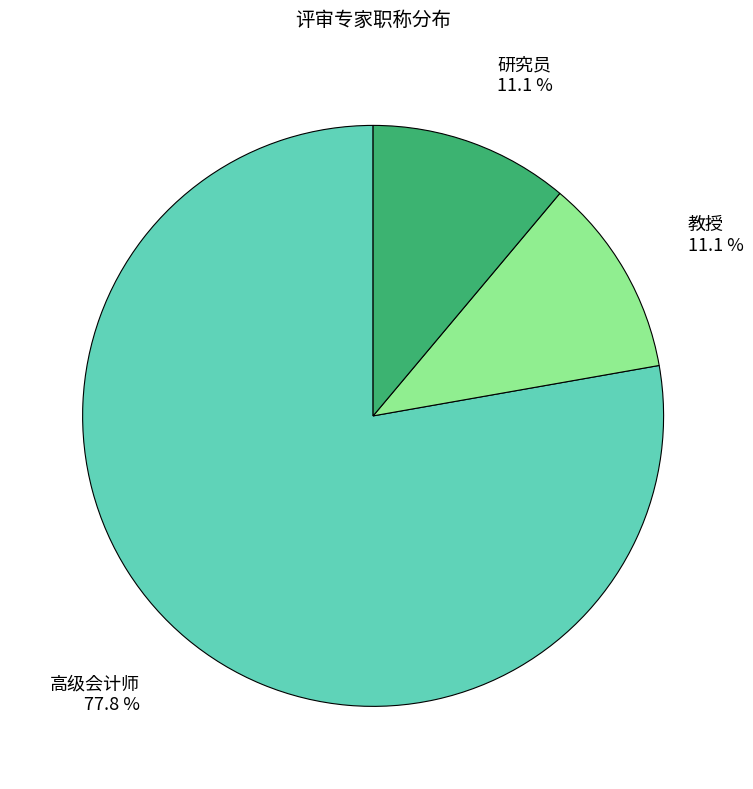

What percentage is NOT represented by 教授?

88.9%